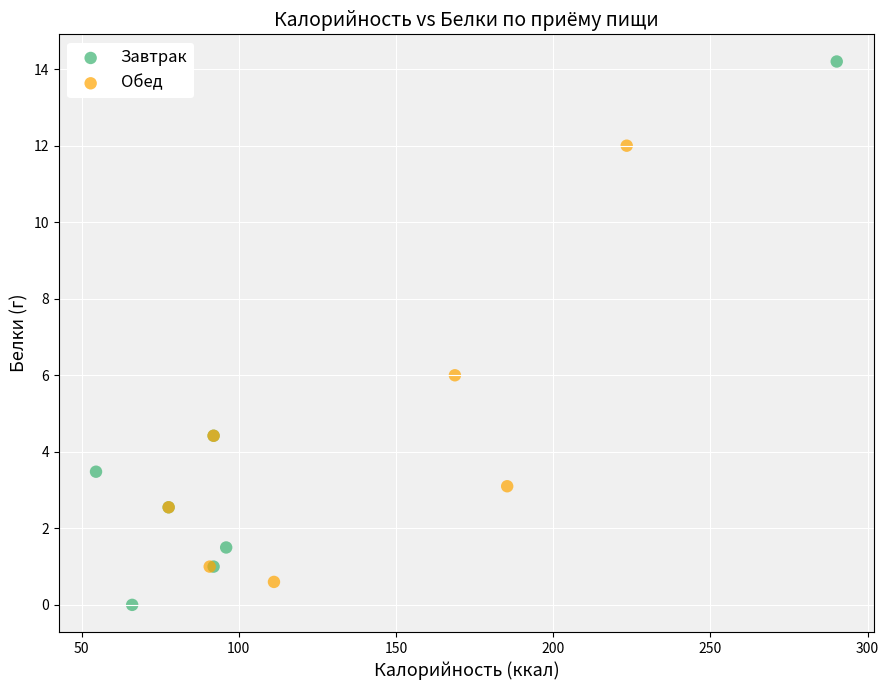

Which series reaches the minimum Y coordinate?

Завтрак